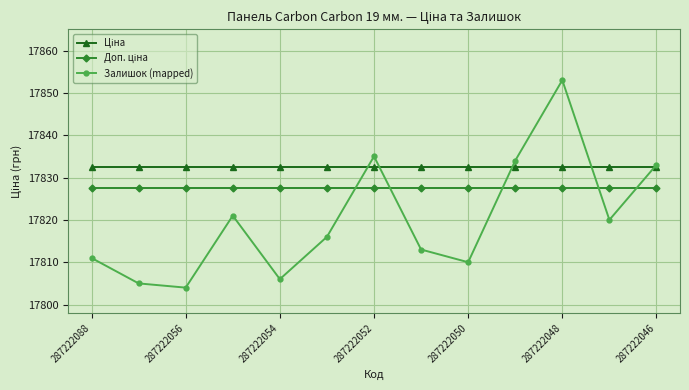

What is the value of the Залишок (mapped) point at the 1st from the left?

17811.0